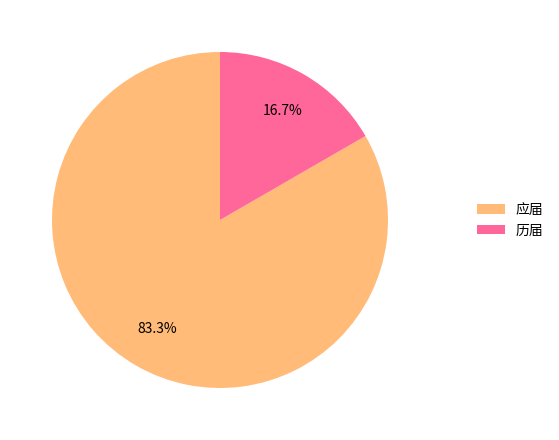

How much of the chart is everything except 应届?

16.7%